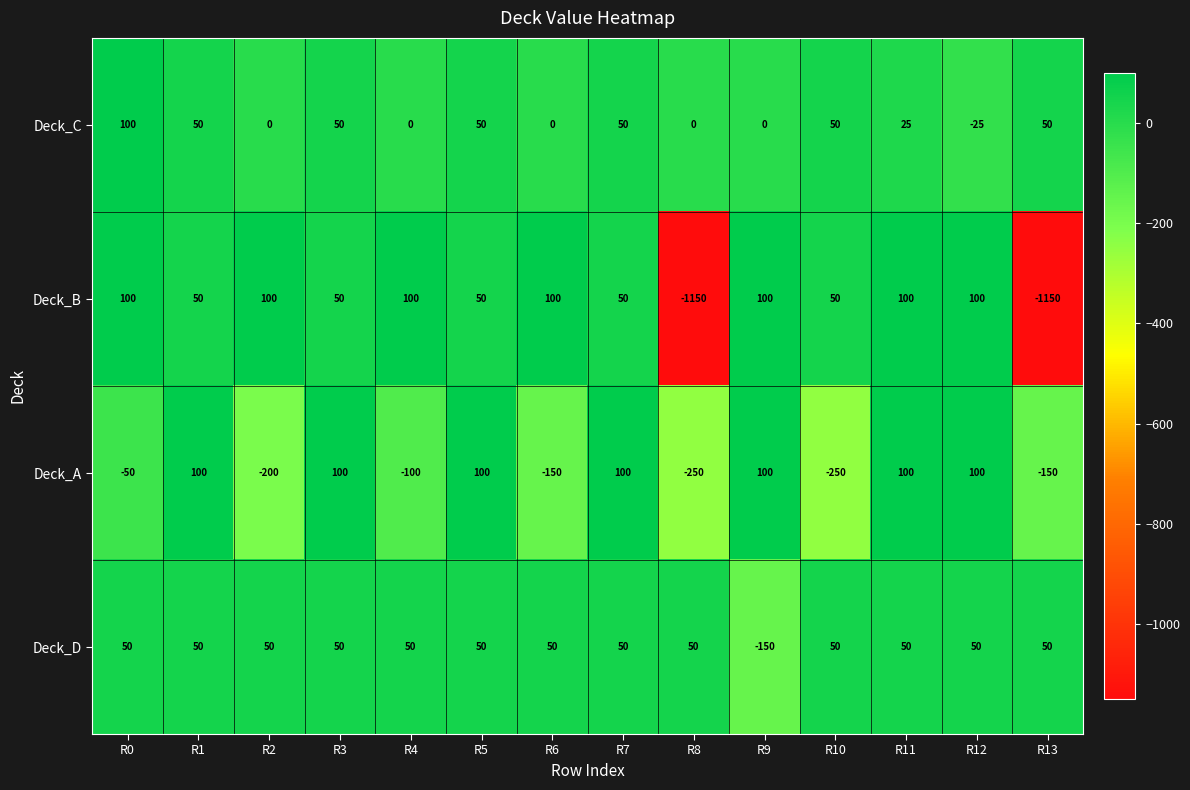

At which category is the sum across all series the highest?

R11